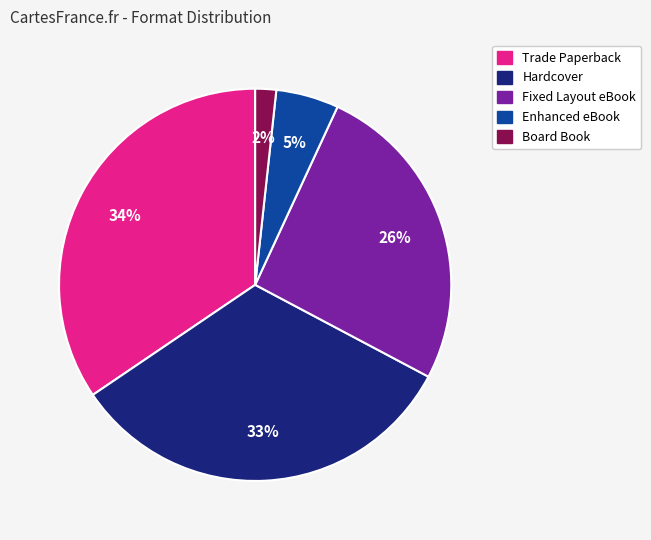

Is Hardcover the majority of the pie?

No